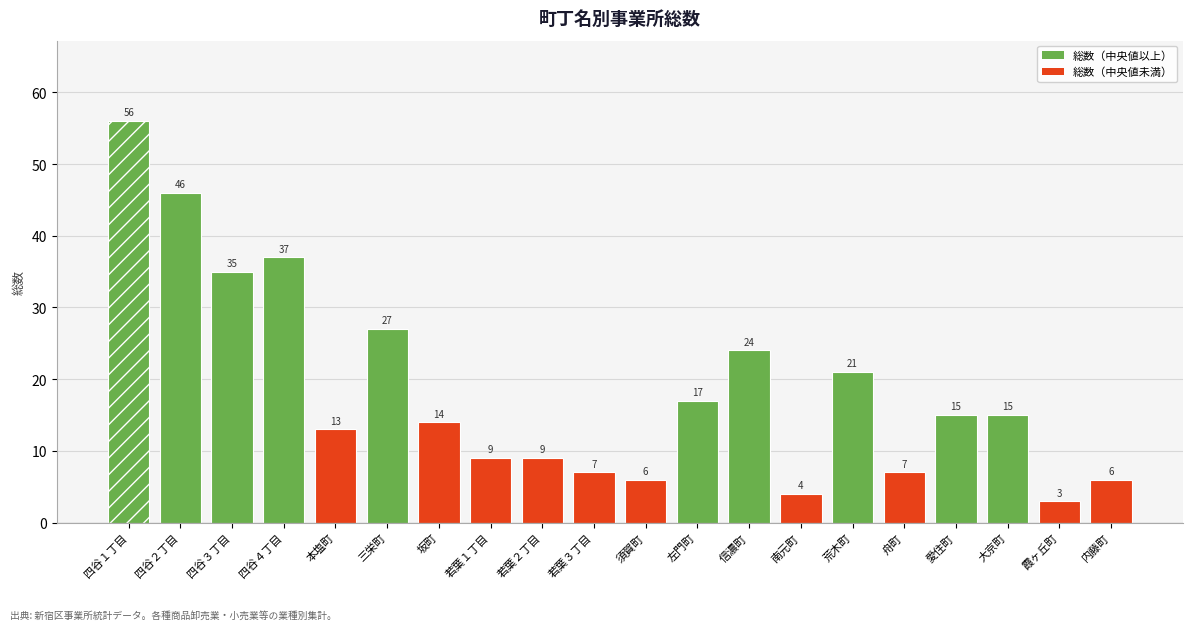

Rank the categories by value from lowest to highest.

霞ヶ丘町, 南元町, 須賀町, 内藤町, 若葉３丁目, 舟町, 若葉１丁目, 若葉２丁目, 本塩町, 坂町, 愛住町, 大京町, 左門町, 荒木町, 信濃町, 三栄町, 四谷３丁目, 四谷４丁目, 四谷２丁目, 四谷１丁目